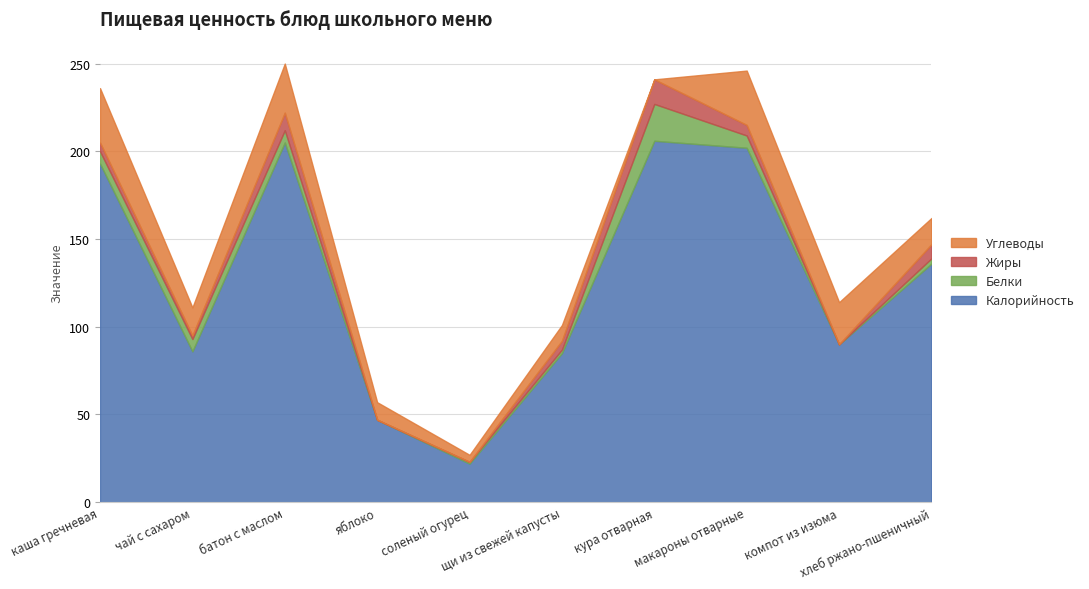

Between which two adjacent categories do Жиры and Углеводы first intersect?

щи из свежей капусты and кура отварная